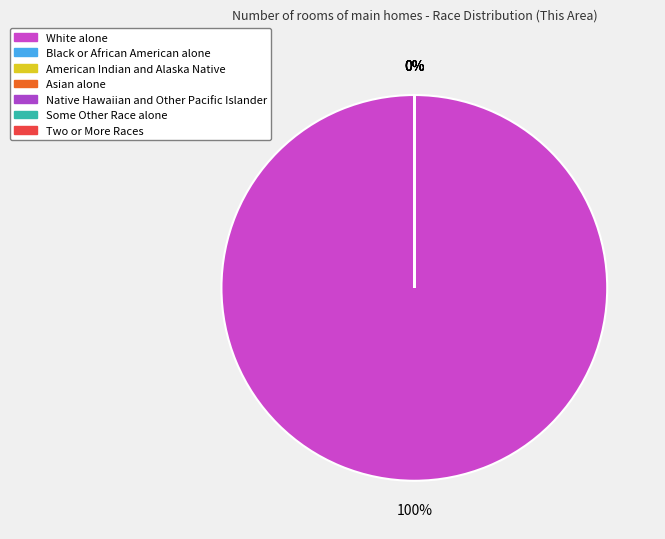

Does any single category account for the majority?

Yes